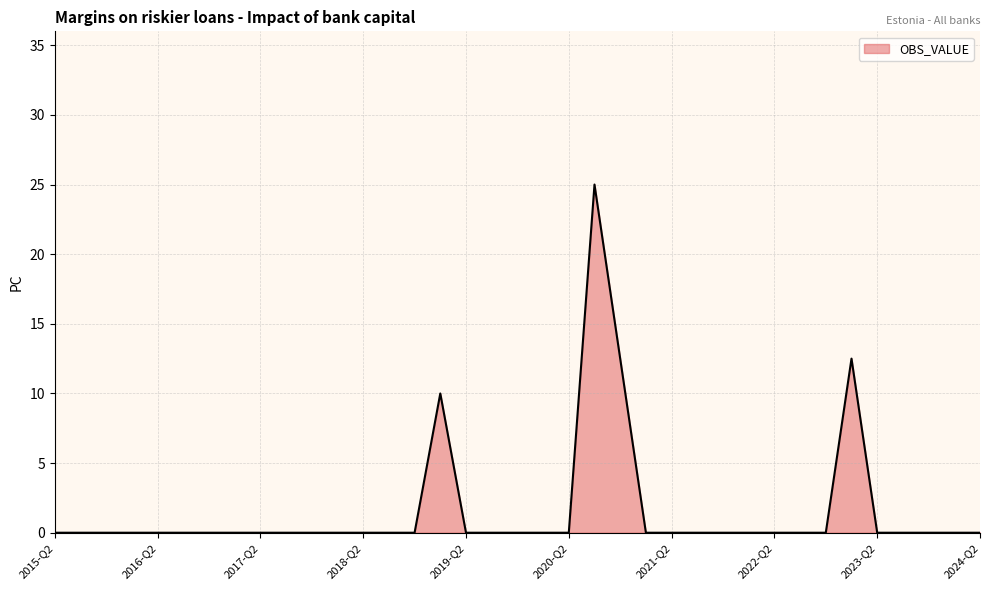

What is the maximum value shown in the chart?

25.0